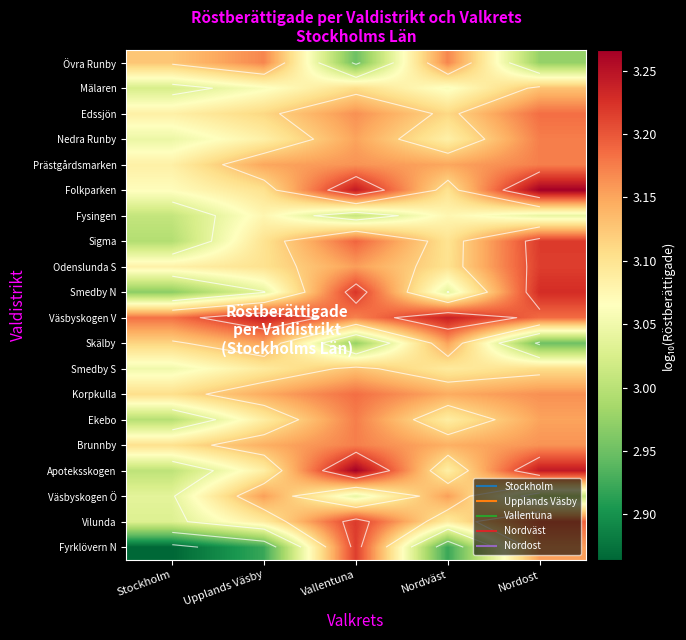

Rank the series by their maximum value, from lowest to highest.

Fysingen, Mälaren, Smedby S, Skälby, Väsbyskogen Ö, Övra Runby, Prästgårdsmarken, Brunnby, Nedra Runby, Ekebo, Edssjön, Korpkulla, Odenslunda S, Fyrklövern N, Sigma, Vilunda, Smedby N, Väsbyskogen V, Folkparken, Apoteksskogen